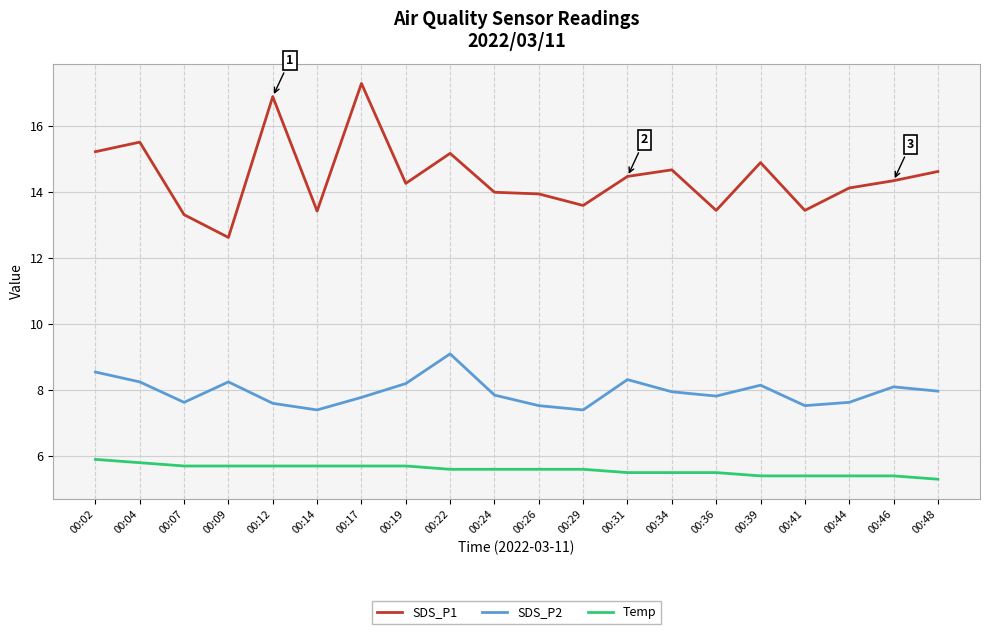

Which series has the largest total across all categories?

SDS_P1